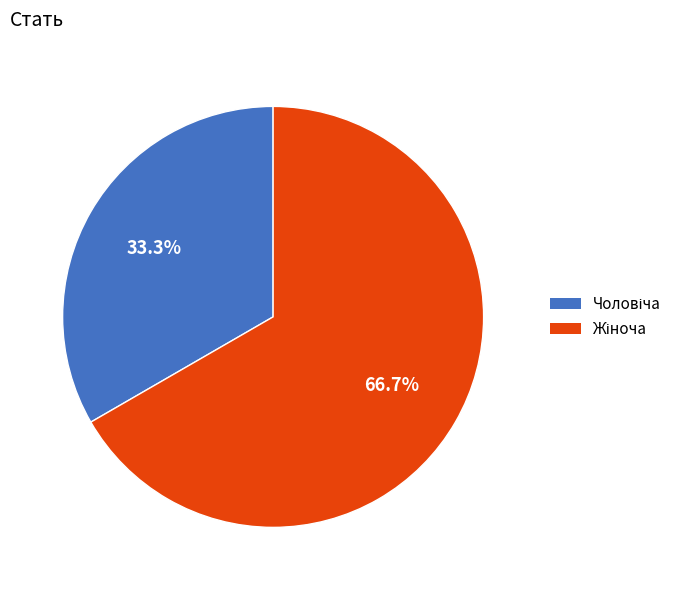

Rank the categories by value from highest to lowest.

Жіноча, Чоловіча